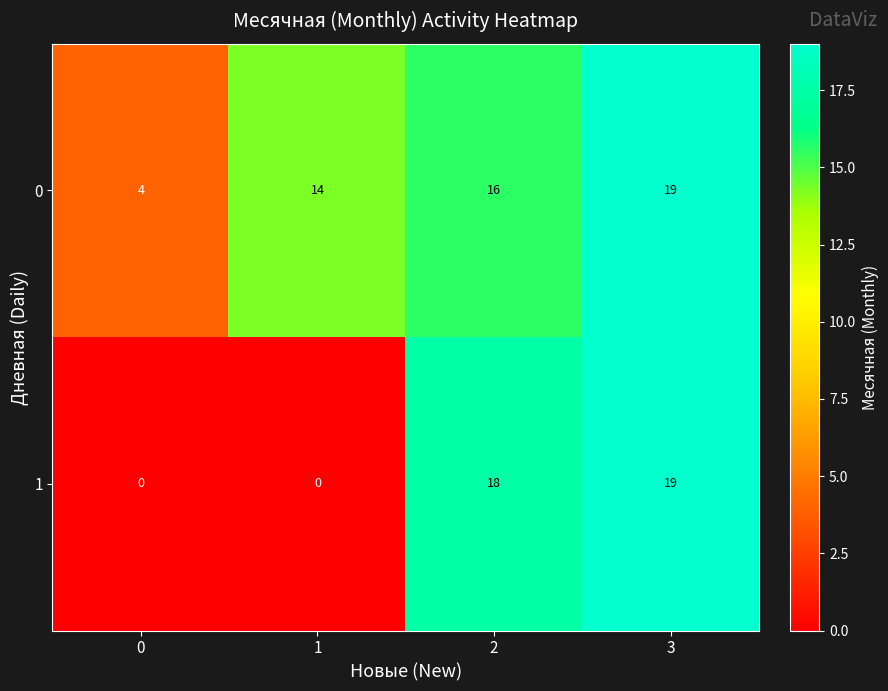

Is it true that 1 equals 11 at 0?

False